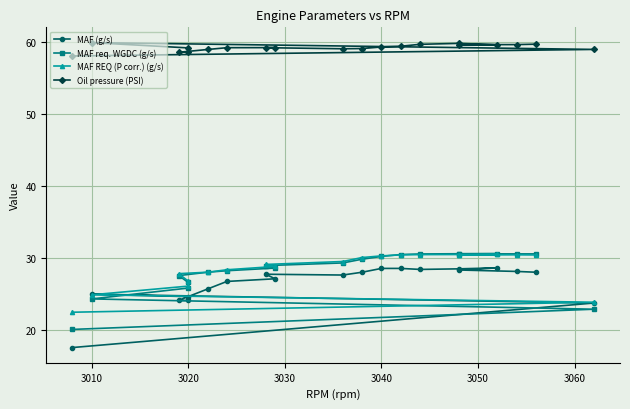

Which series has the largest total across all categories?

Oil pressure (PSI)